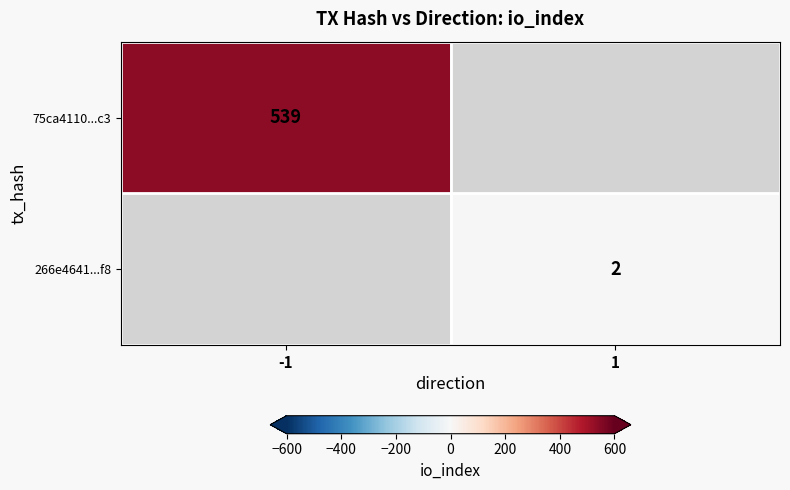

The value of 75ca4110...c3 at -1 is 713. True or false?

False